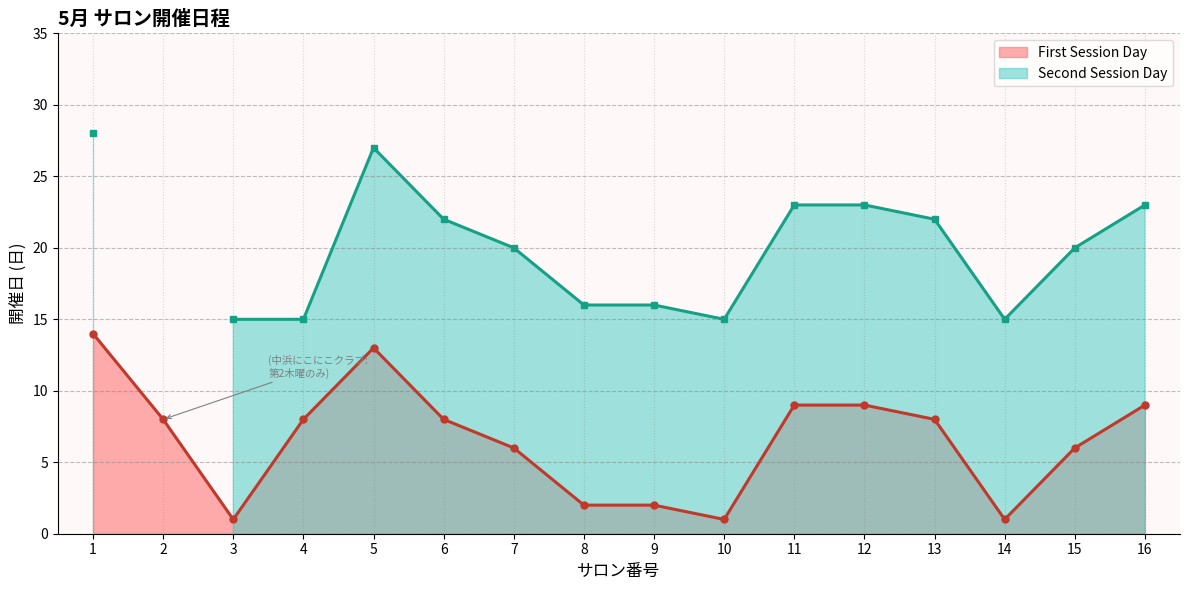

Rank the categories by value from highest to lowest.

1, 5, 11, 12, 16, 2, 4, 6, 13, 7, 15, 8, 9, 3, 10, 14